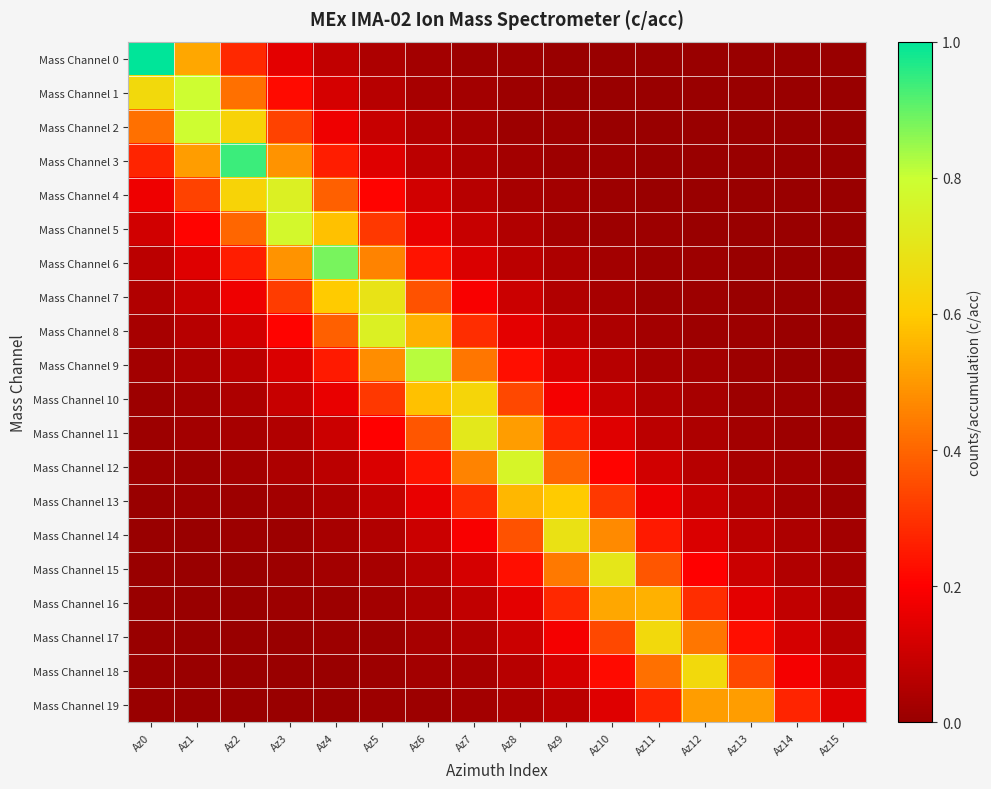

List the series in order of their peak value, lowest first.

Mass Channel 19, Mass Channel 16, Mass Channel 13, Mass Channel 10, Mass Channel 17, Mass Channel 18, Mass Channel 14, Mass Channel 7, Mass Channel 15, Mass Channel 11, Mass Channel 4, Mass Channel 8, Mass Channel 12, Mass Channel 5, Mass Channel 1, Mass Channel 2, Mass Channel 9, Mass Channel 6, Mass Channel 3, Mass Channel 0